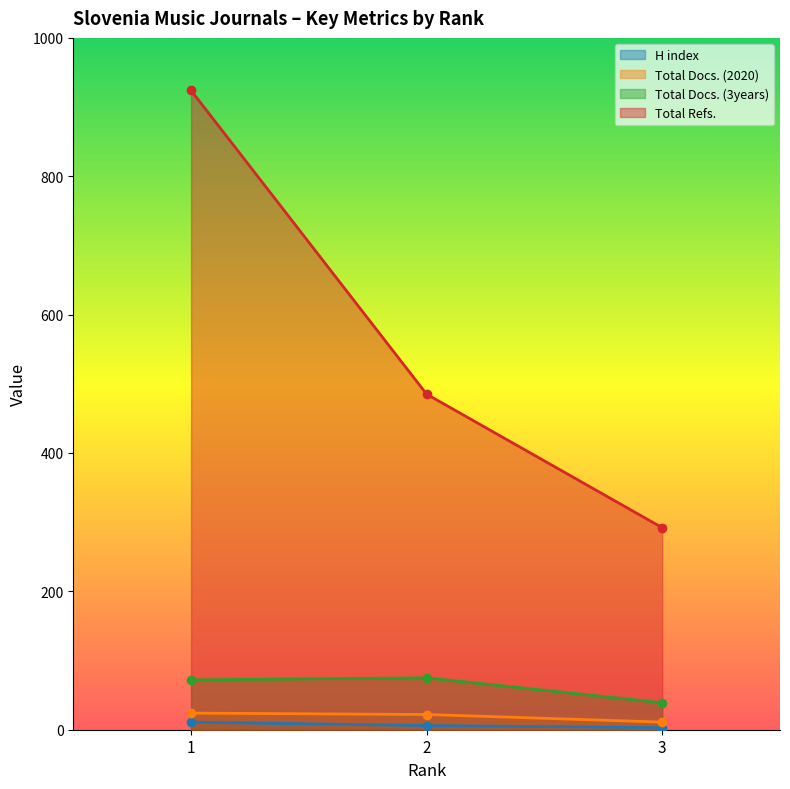

What is the spread (max minus min) of values at 2?

479